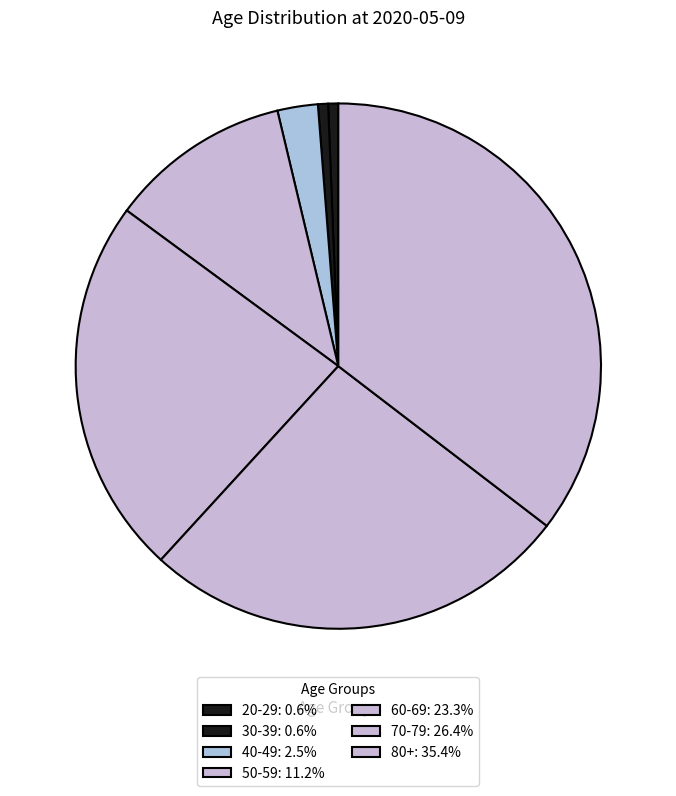

Count the number of slices in the pie.

7